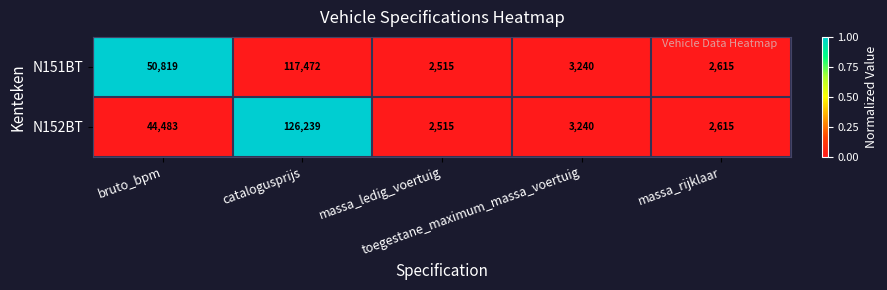

Which series has the largest total across all categories?

N152BT